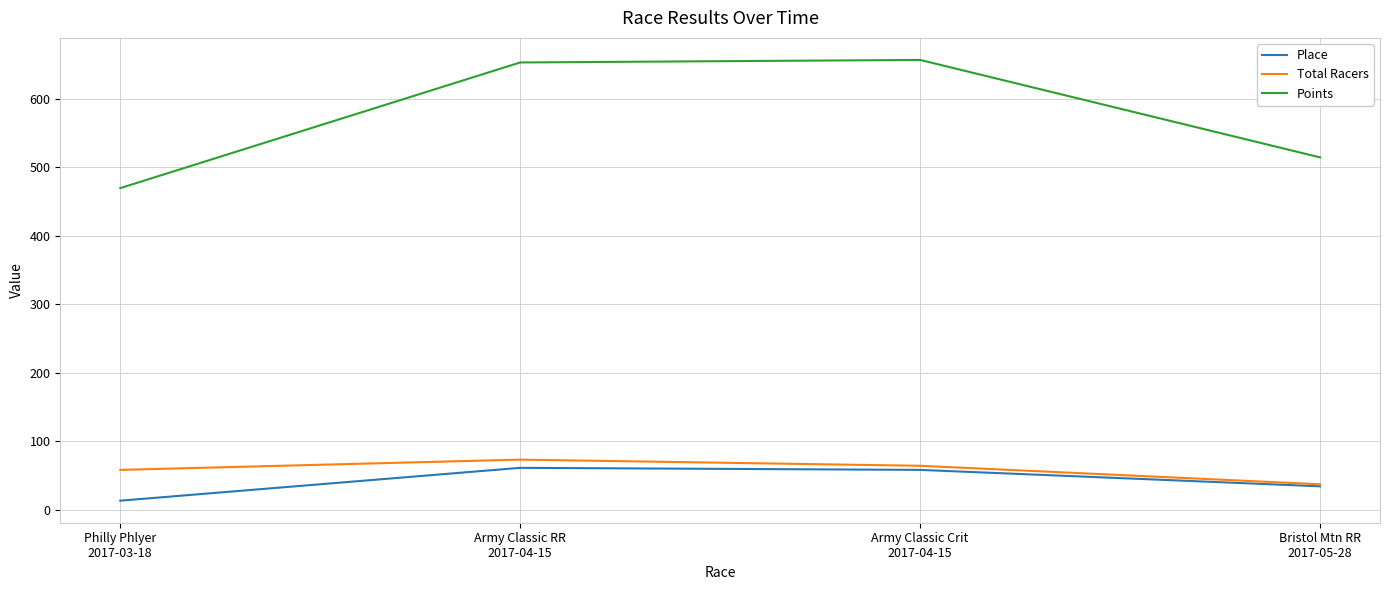

What is the greatest value displayed?

657.1